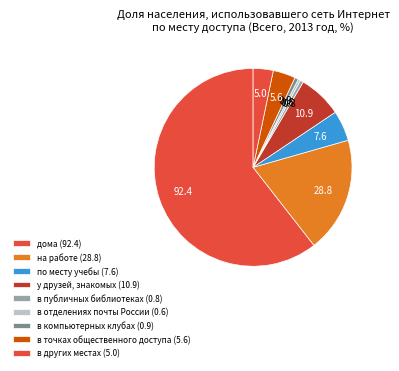

Count the number of slices in the pie.

9